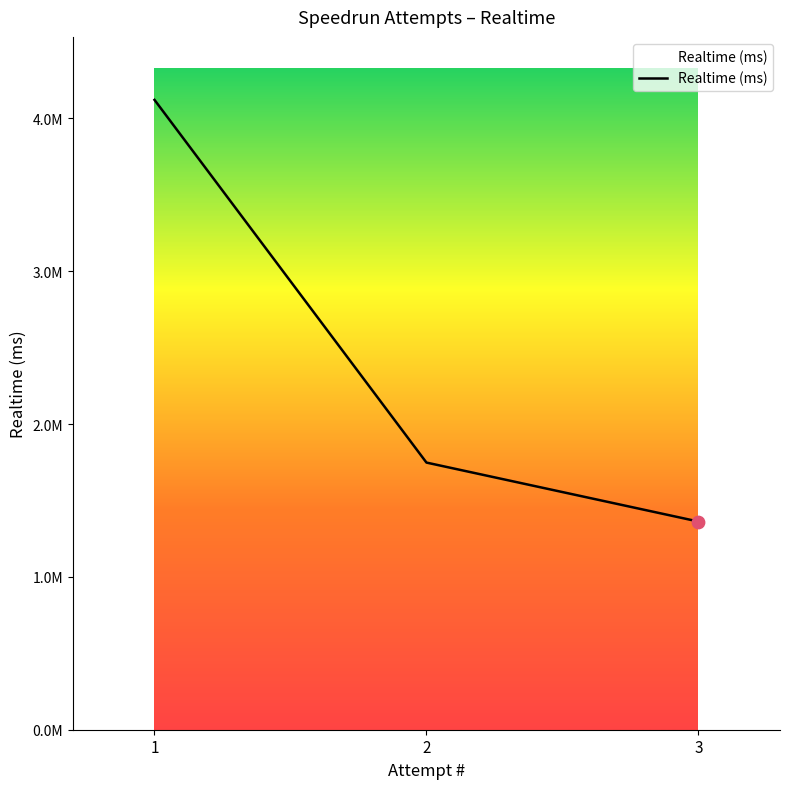

What is the change in value from 2 to 3?

-385744